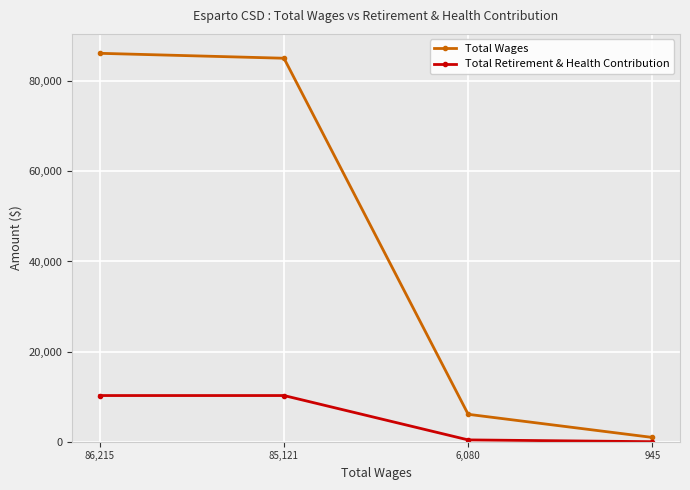

What is the greatest value displayed?

86215